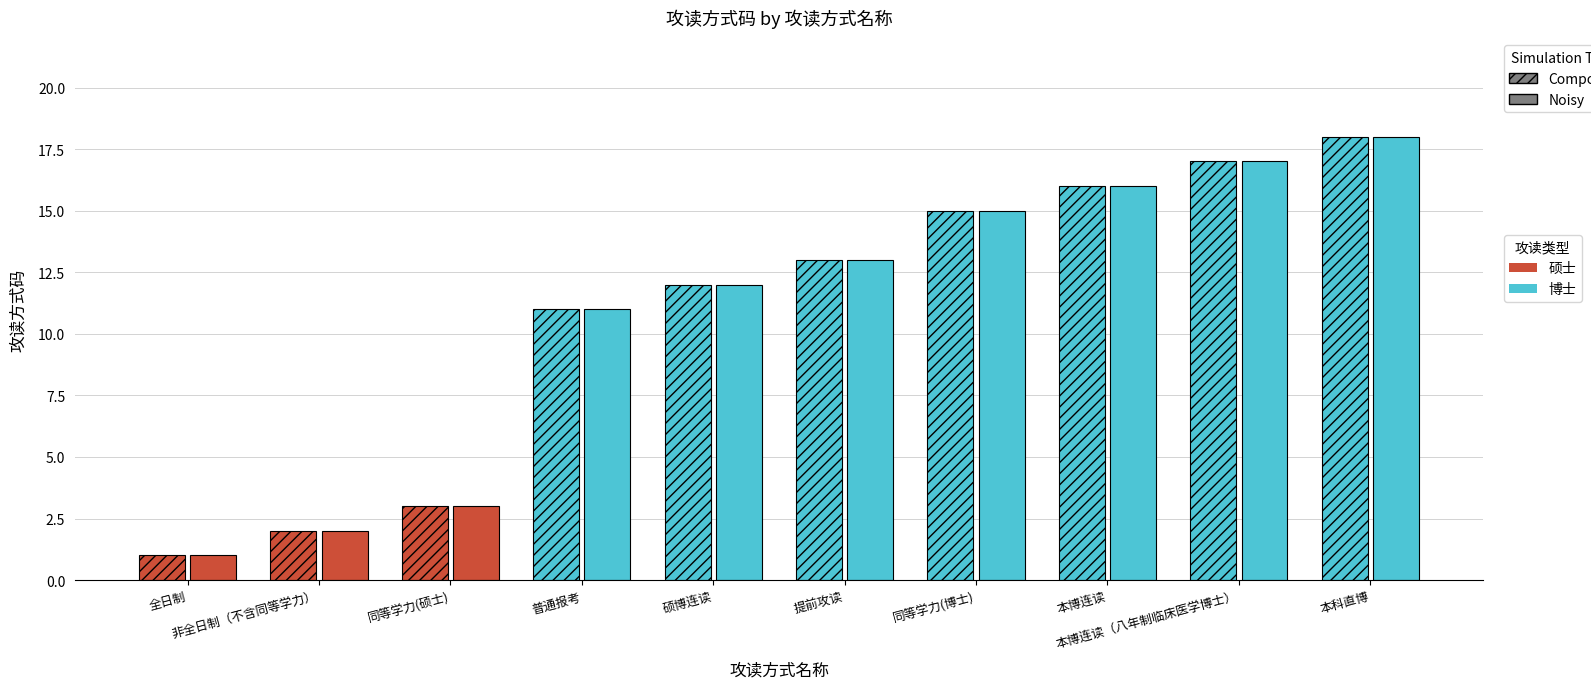

How many bars are there in total?

20